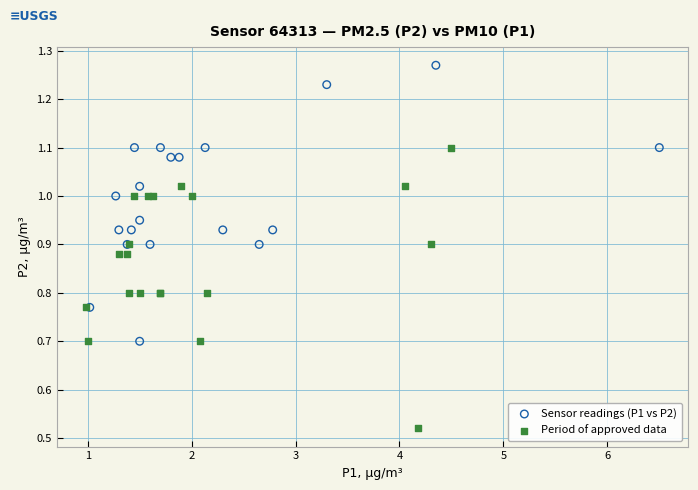

Which series has the widest spread of Y values?

Period of approved data